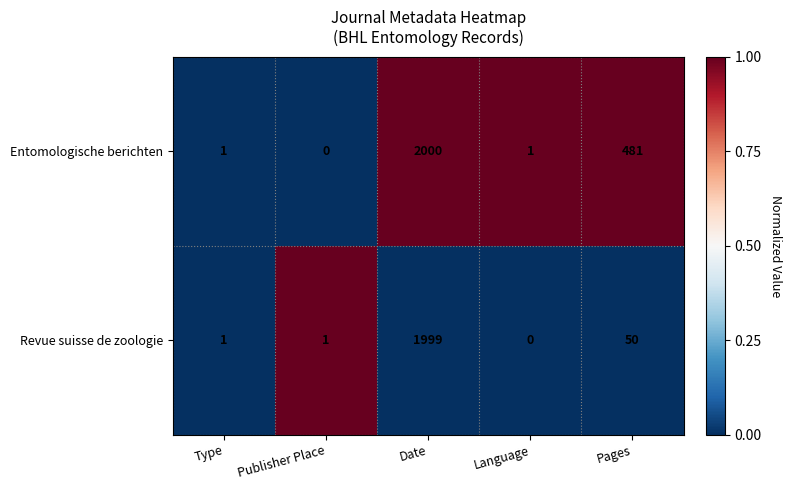

Is the value of Revue suisse de zoologie at Pages greater than the value of Entomologische berichten at Pages?

No